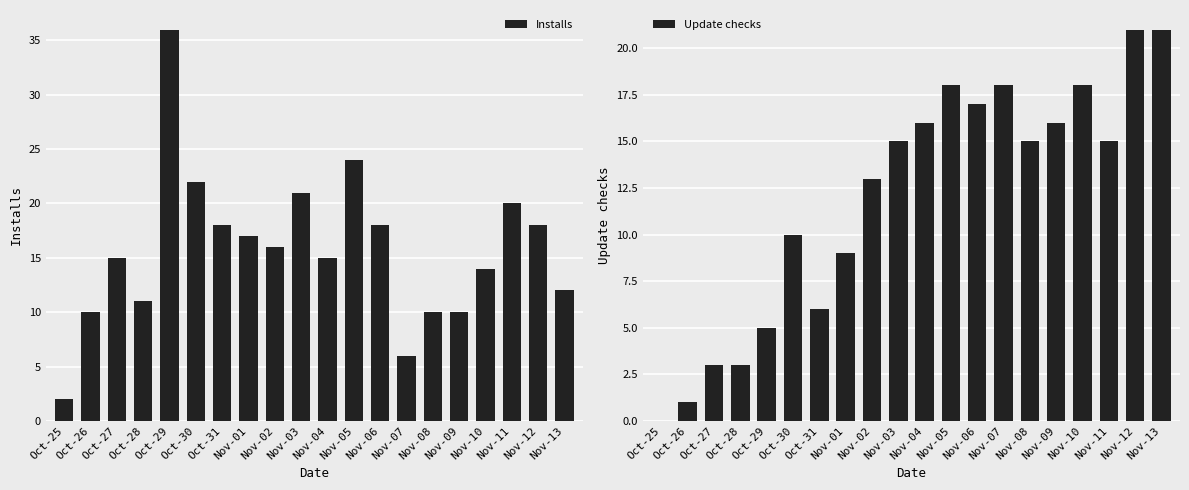

What is the lowest value of the Installs series?

2